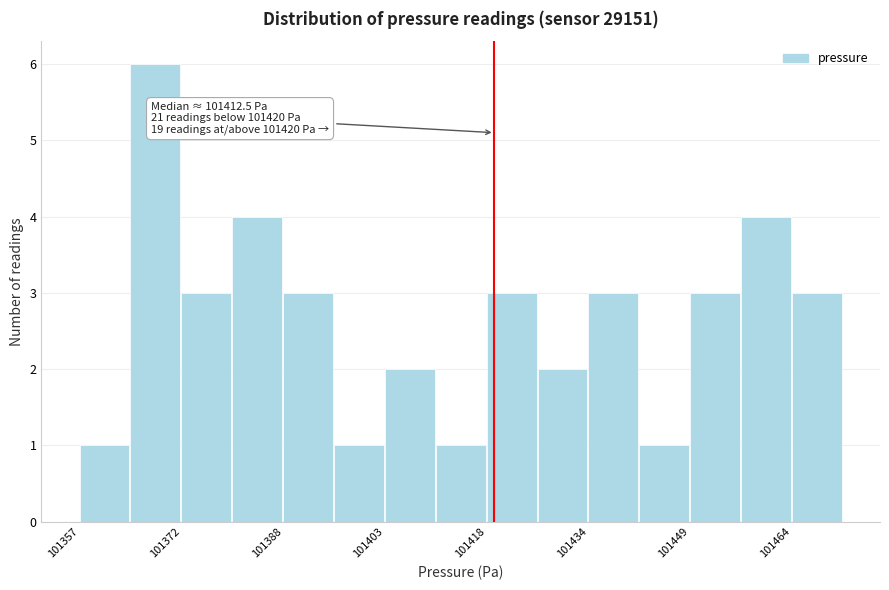

Read against the x-axis, roughly where is the centre of the tallest bar?

101368